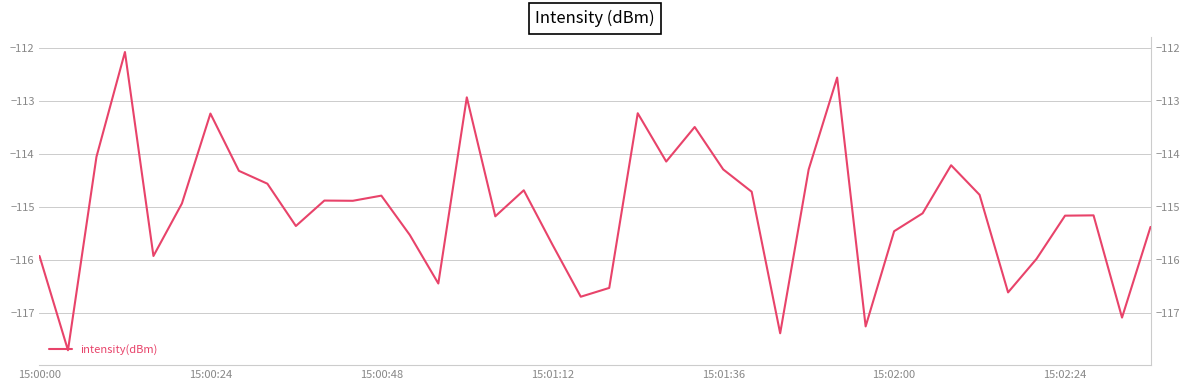

How many values exceed -114?

6